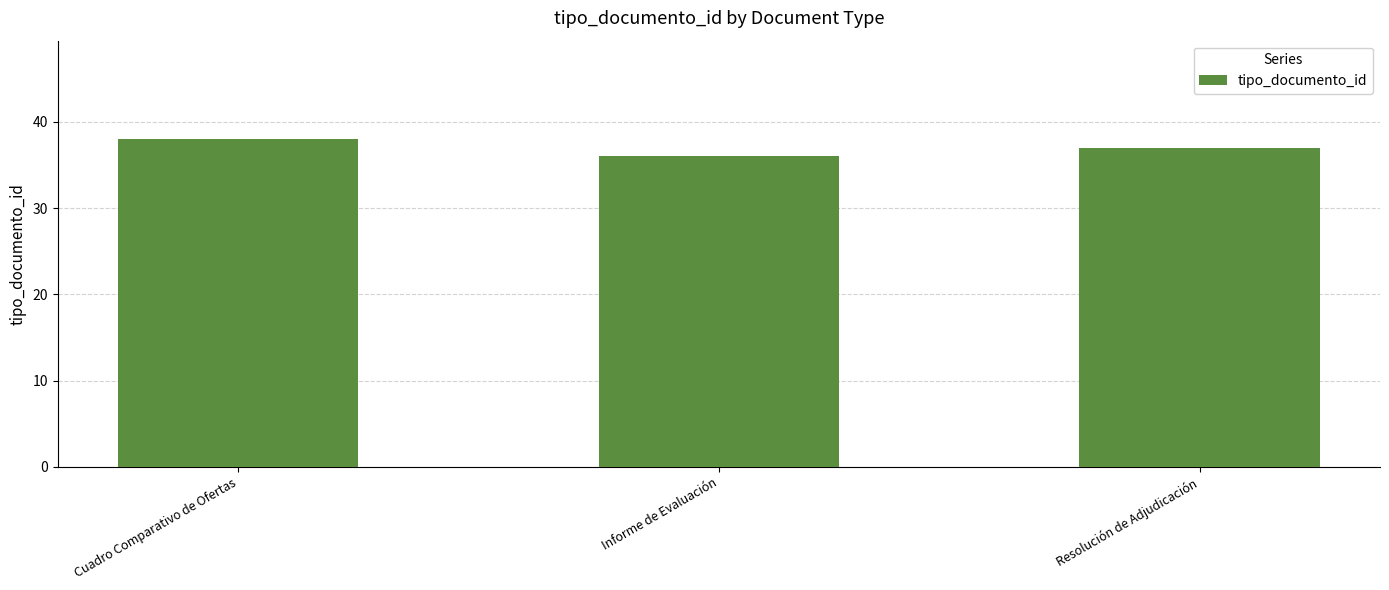

Where is the data nearest to the value 37?

Resolución de Adjudicación